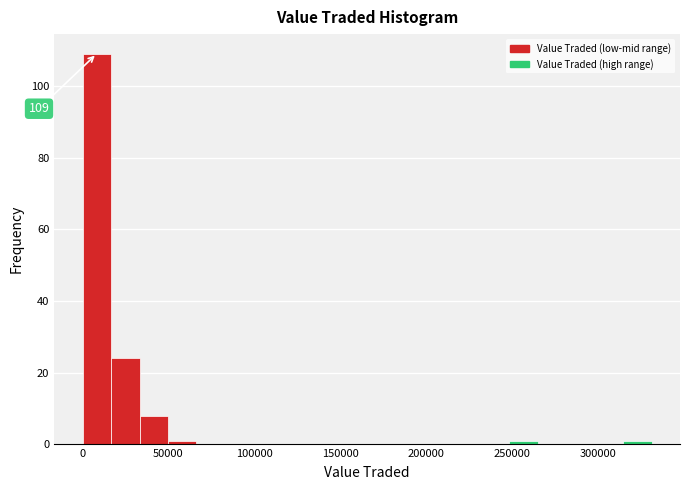

Around what value on the x-axis is the tallest bar? Give the approximate position of its centre, as read against the axis.

10000